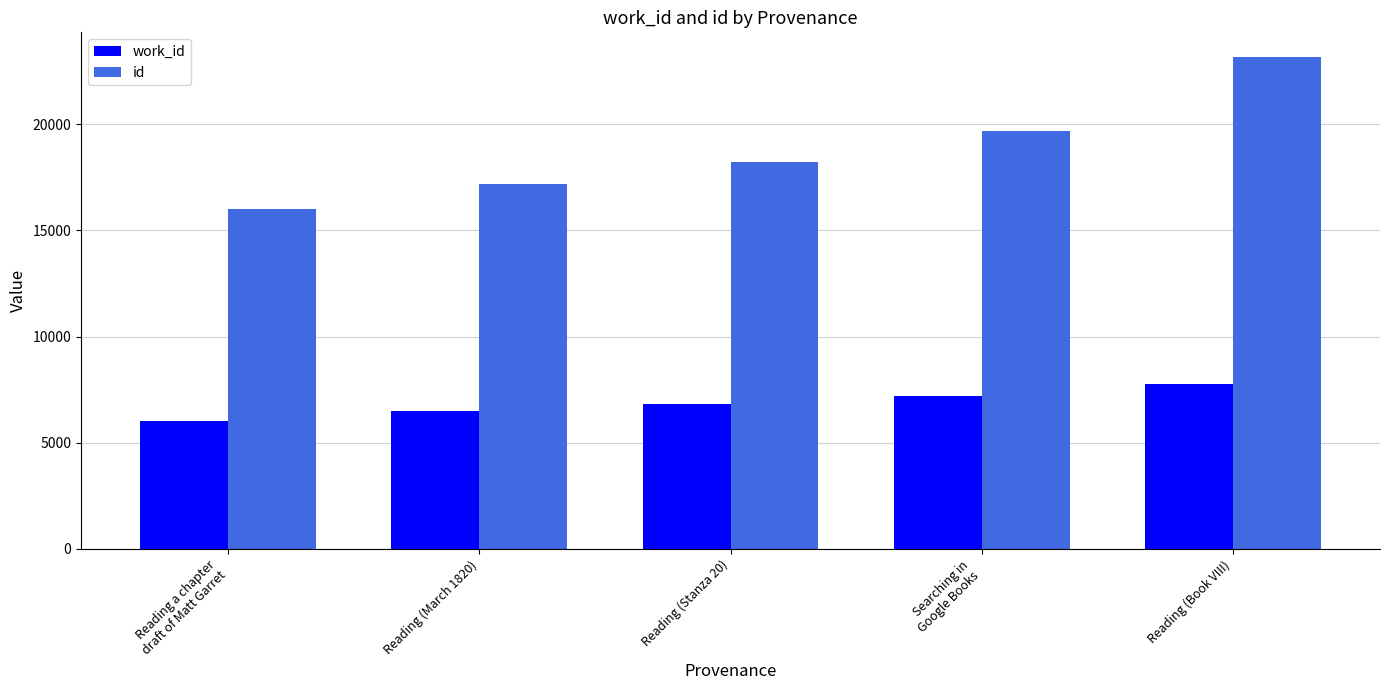

True or false: id has a value of 17211 at Reading (March 1820).

True